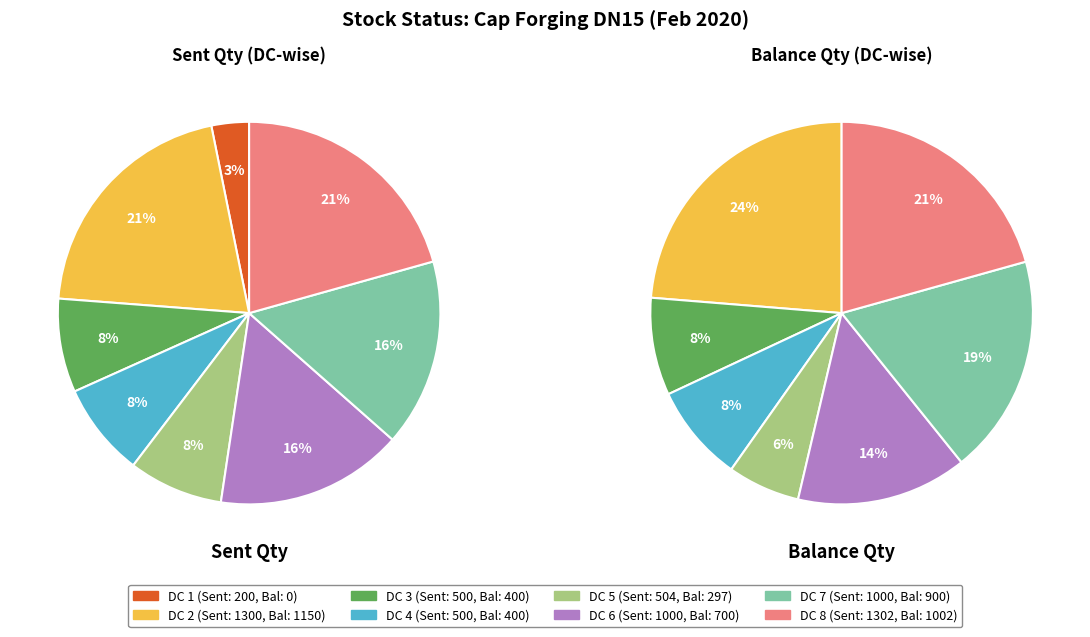

True or false: DC 5 accounts for 1% of the total.

False